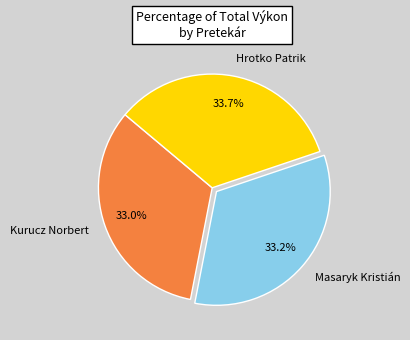

To the nearest percent, what portion does Masaryk Kristián represent?

33%